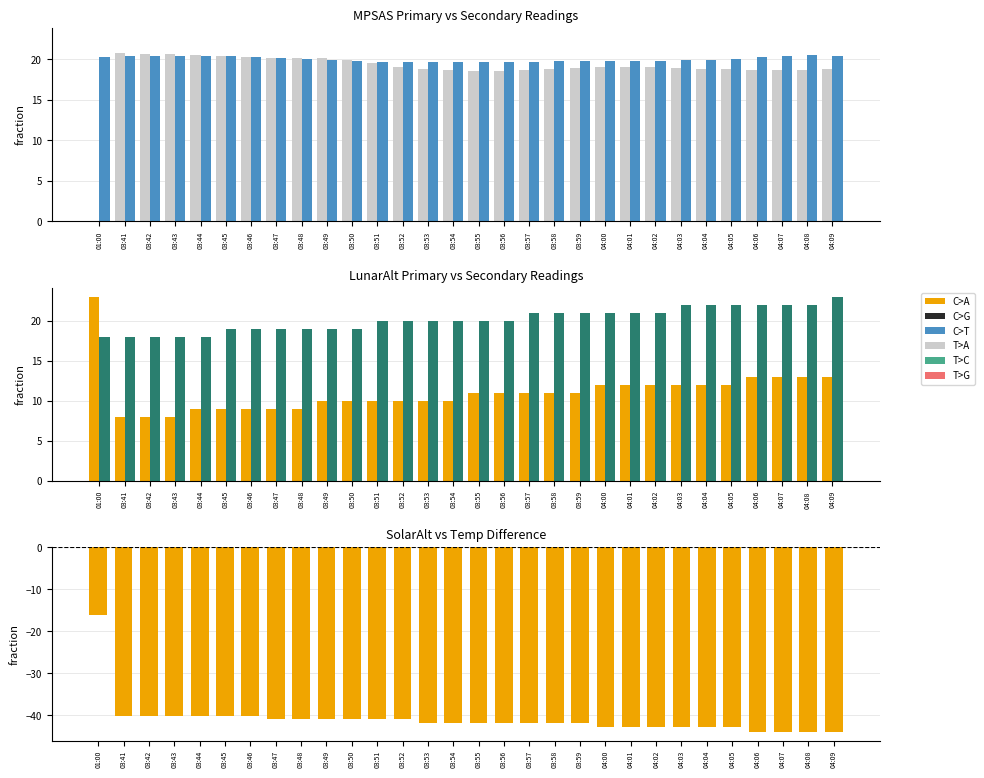

At which label does MPSAS_primary first exceed 19?

03:41